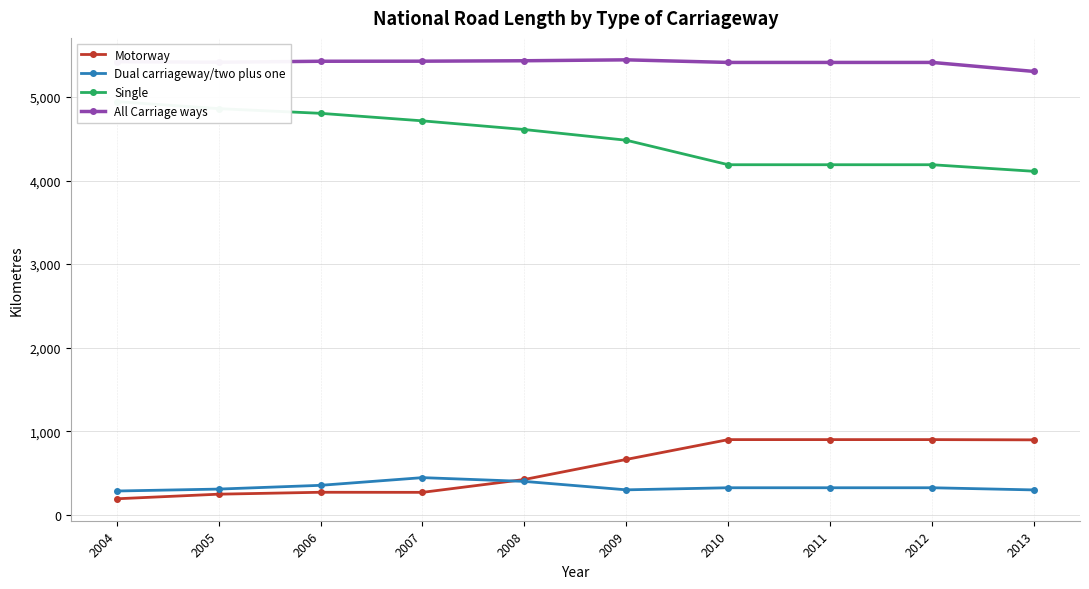

Is this an area chart (filled region under the line)?

No